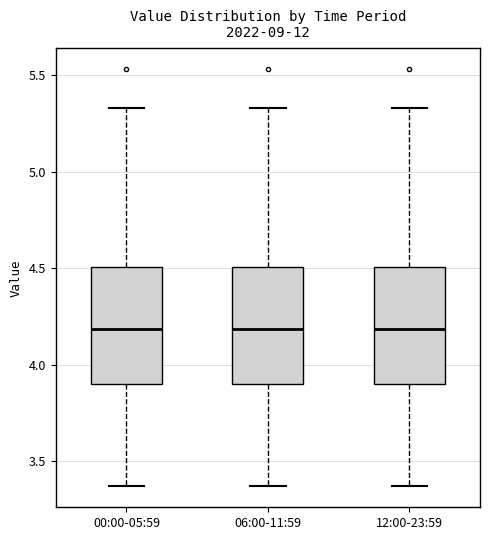

Reading left to right, read every box against the y-axis: the position of its median line, the range the box covers, and the ends of its whiskers. The values are not printed on the chart, so give them approximately, as read against the axis.

00:00-05:59: median 4.20, box 3.90 to 4.50, whiskers 3.35 to 5.35
06:00-11:59: median 4.20, box 3.90 to 4.50, whiskers 3.35 to 5.35
12:00-23:59: median 4.20, box 3.90 to 4.50, whiskers 3.35 to 5.35